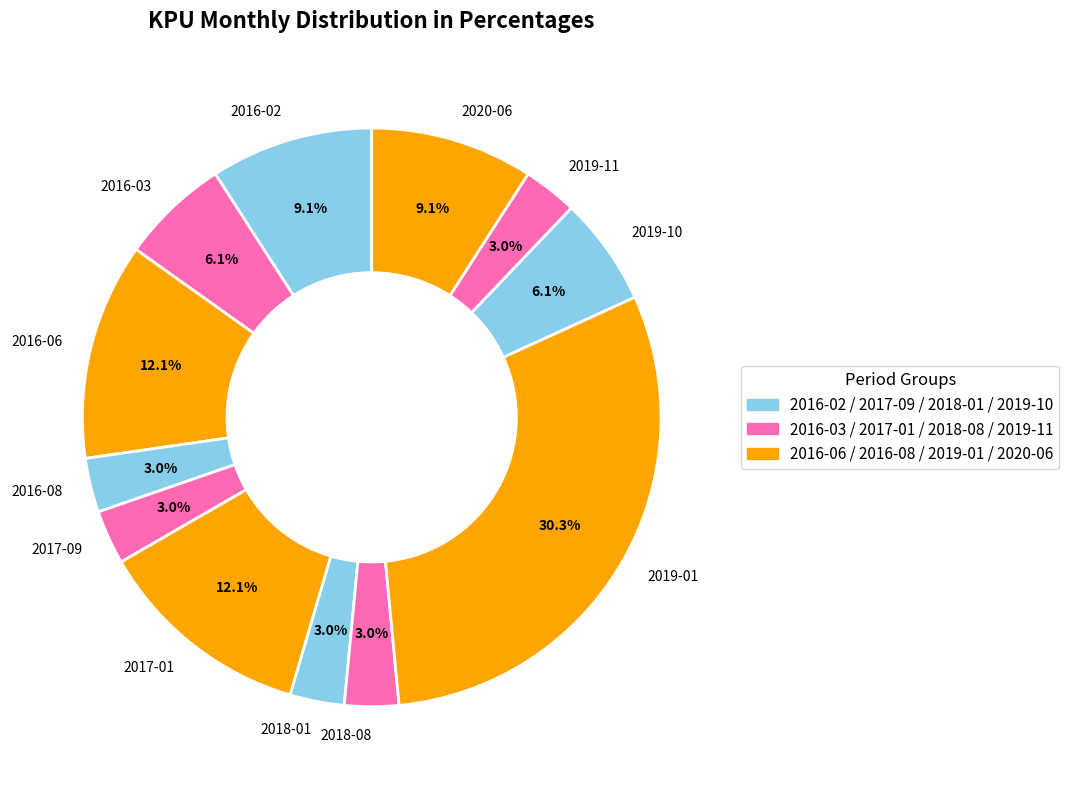

Does 2018-08 represent more than half of the total?

No